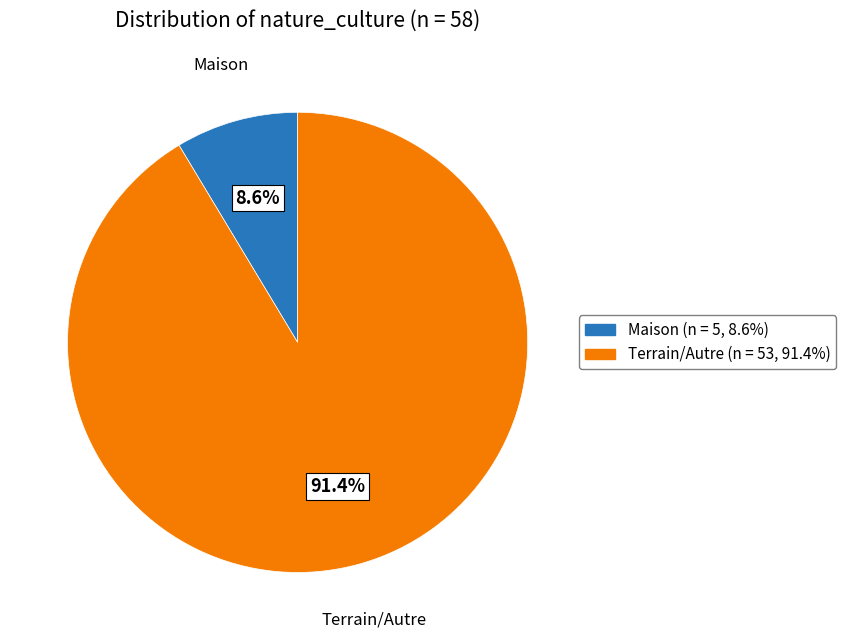

Is there a majority slice in this chart?

Yes